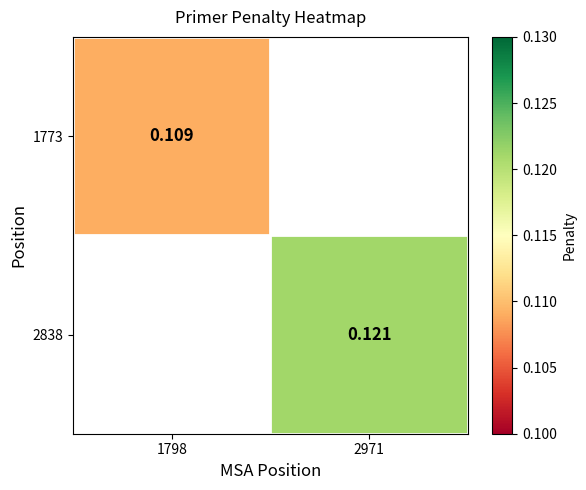

At which category does the chart reach its minimum across all series?

1798